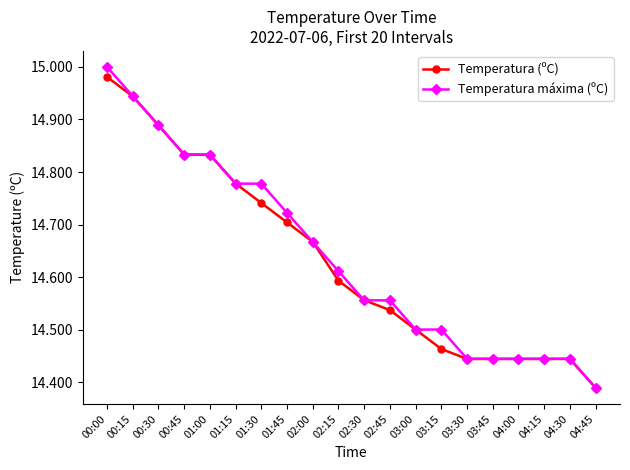

At which label is Temperatura (ºC) closest to 14?

04:45